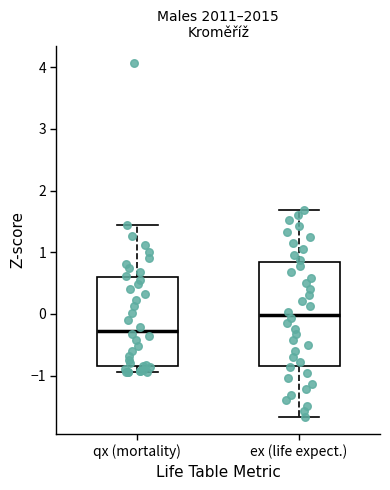

Where does the median line of the box for qx (mortality) sit on the y-axis? The values are not printed on the chart, so give them approximately, as read against the axis.

-0.3